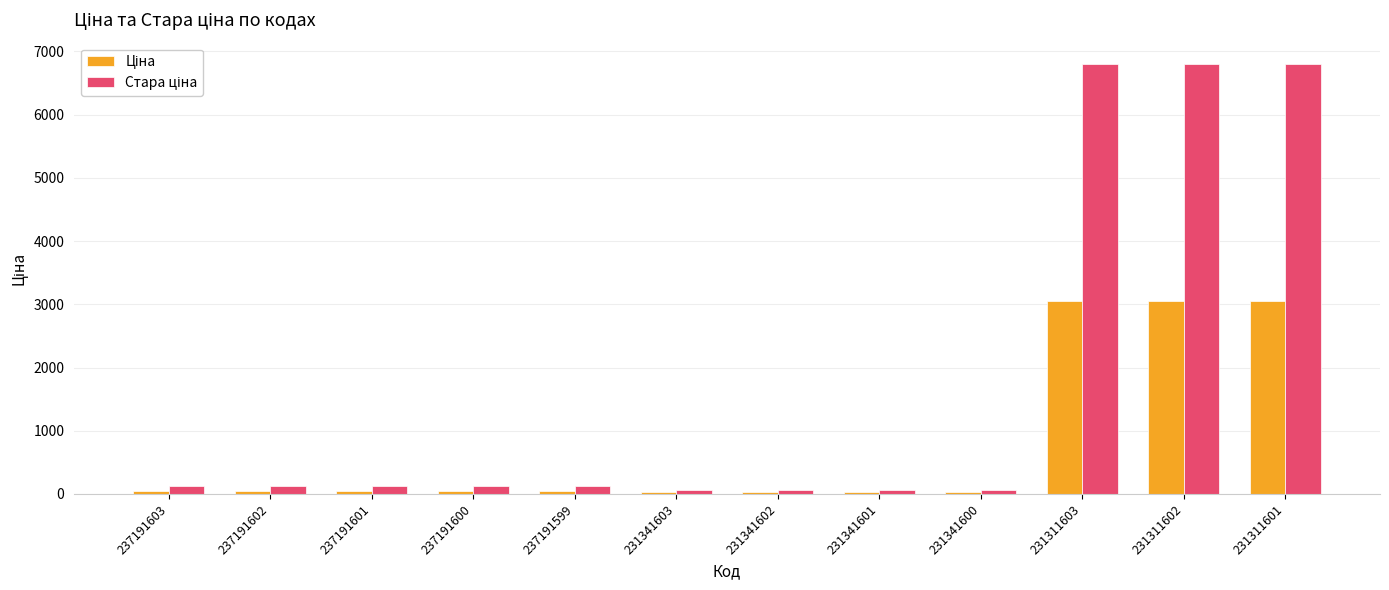

How many bars are there in each group?

2